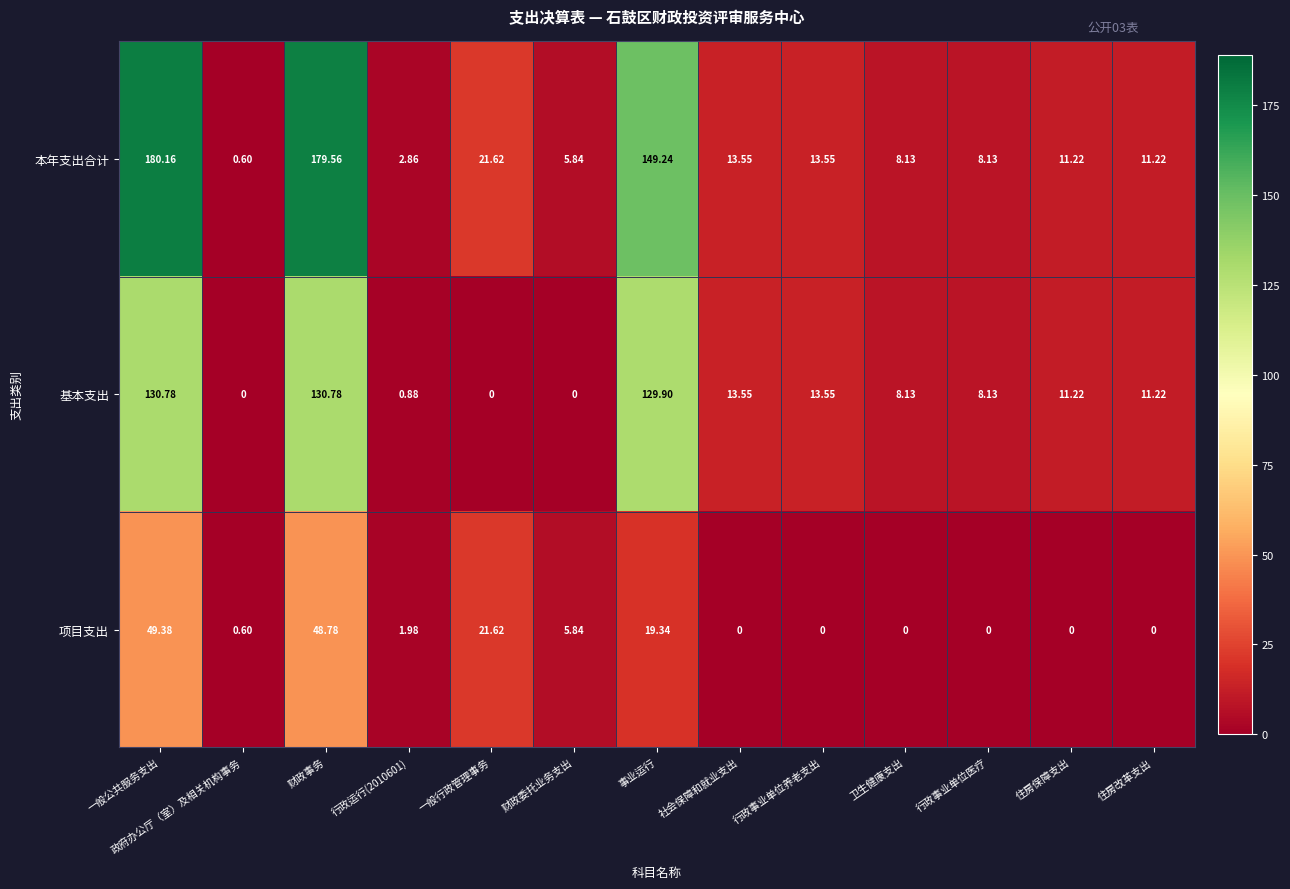

List the series in order of their peak value, highest first.

本年支出合计, 基本支出, 项目支出